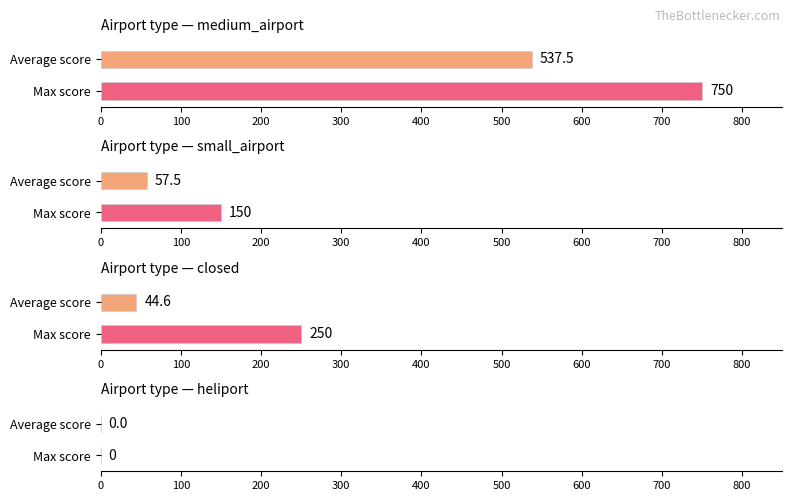

What is the highest value of the Max score series?

750